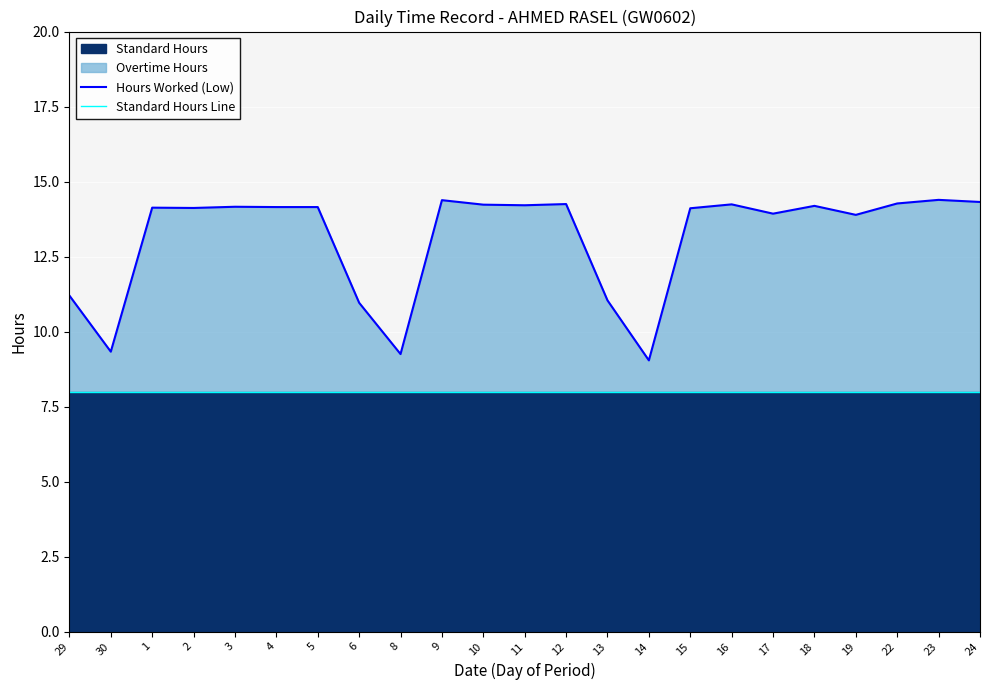

True or false: Standard Hours Line and Hours Worked (Low) intersect in this chart.

False